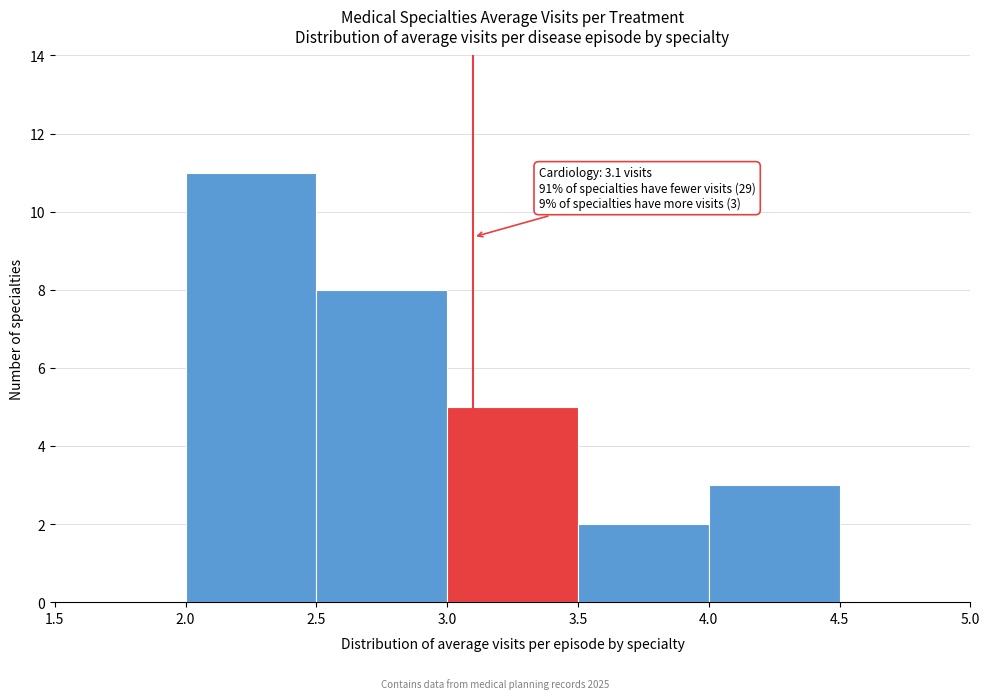

Which range on the x-axis has the tallest bar?

2.0 to 2.5